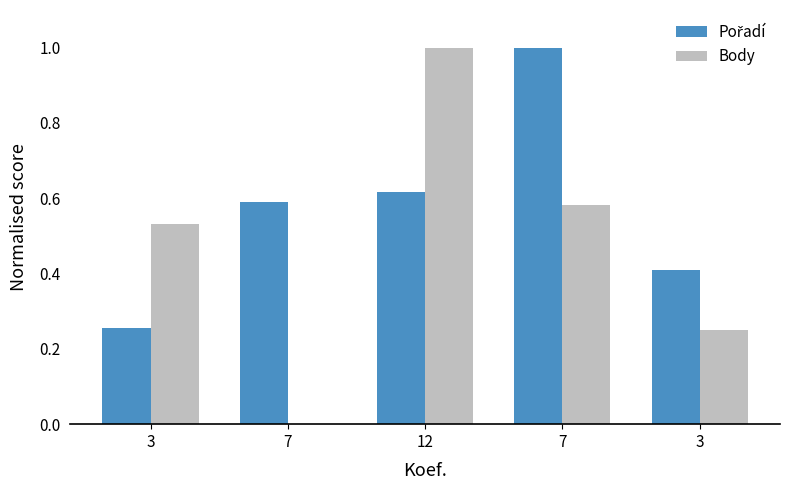

How many groups of bars are there?

5